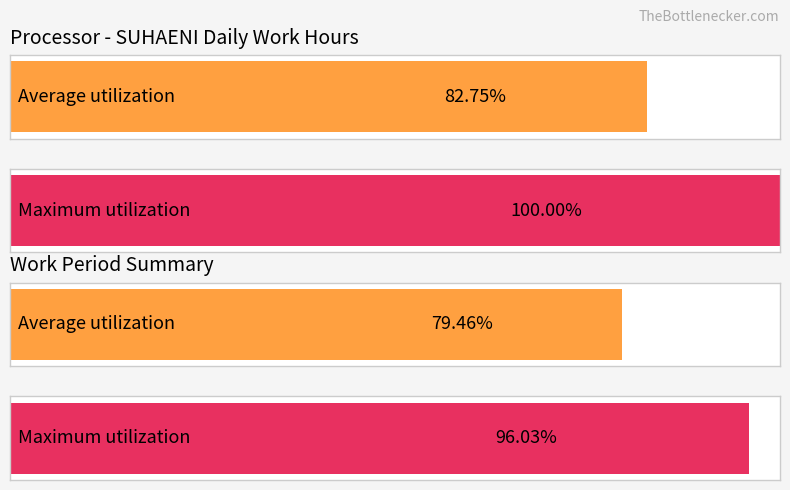

Rank the series at 1 from lowest to highest value.

Average utilization, Maximum utilization